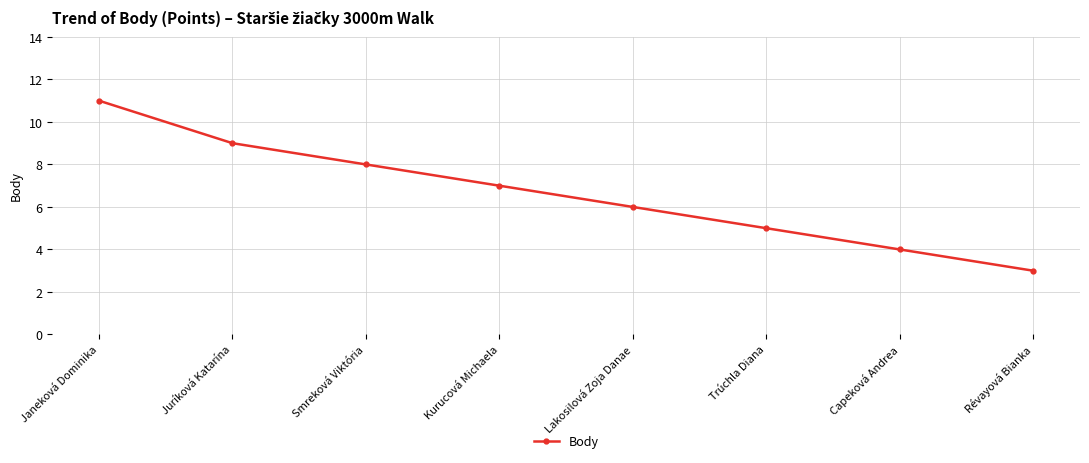

How many data points are less than 7?

4